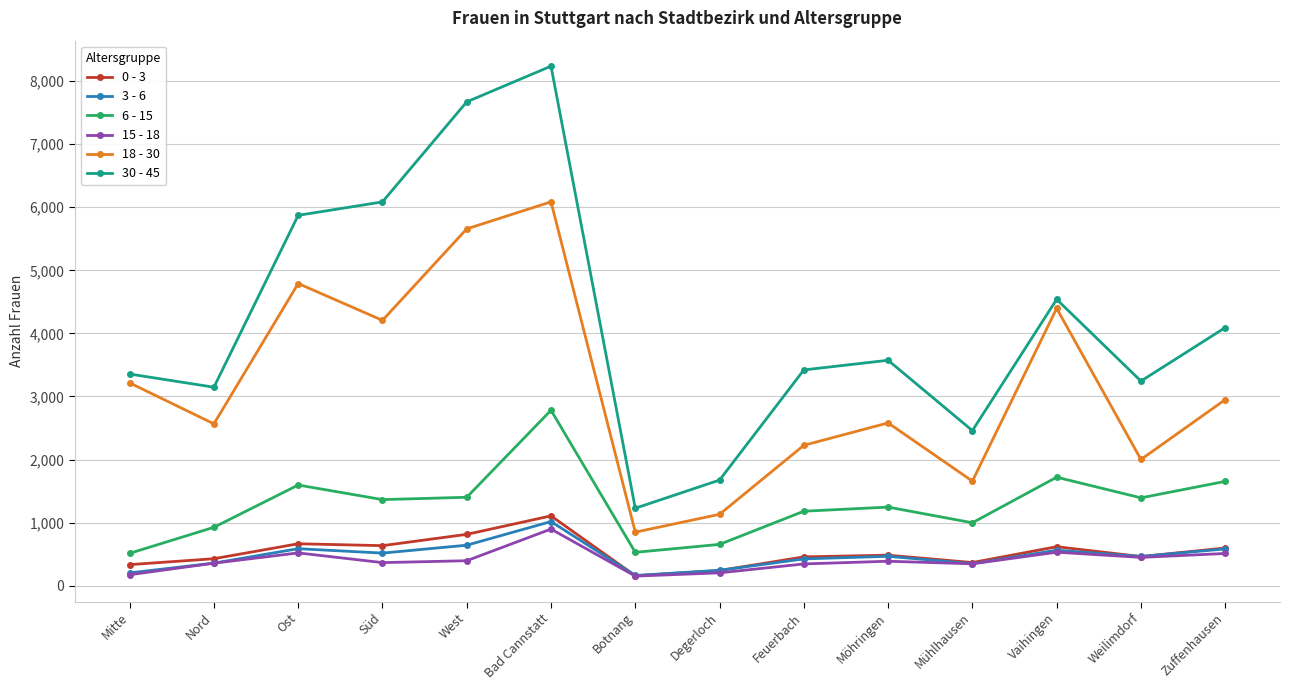

At which category is the sum across all series the highest?

Bad Cannstatt